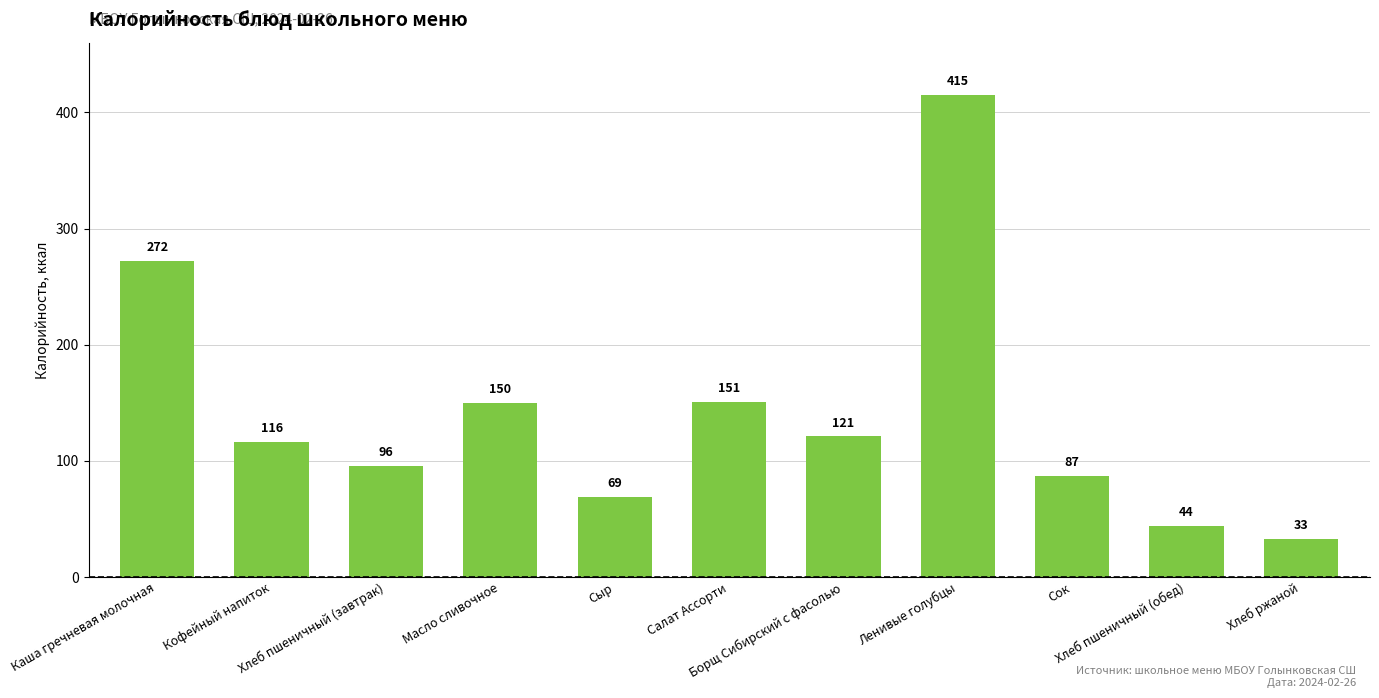

What is the average value?

141